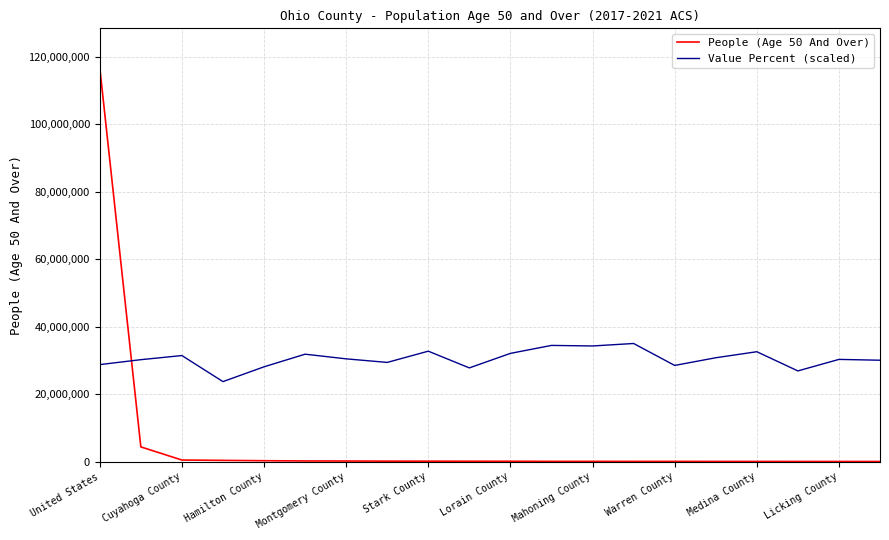

What is the highest value of the Value Percent (scaled) series?

35030191.5